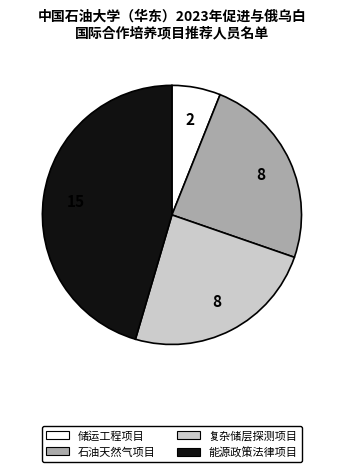

Which category has the biggest portion of the pie?

能源政策法律项目